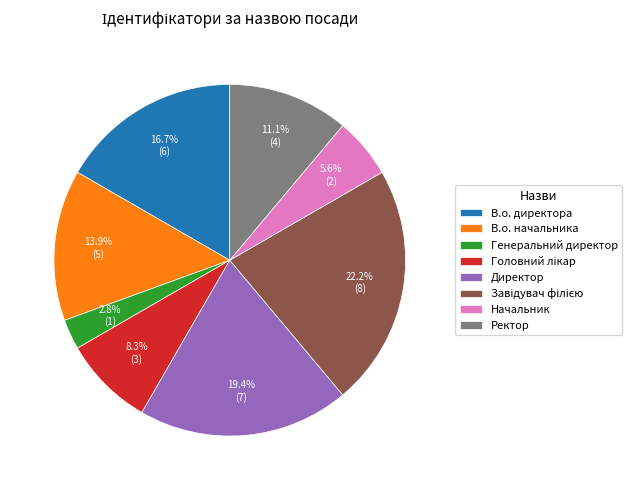

Which slice is the smallest?

Генеральний директор